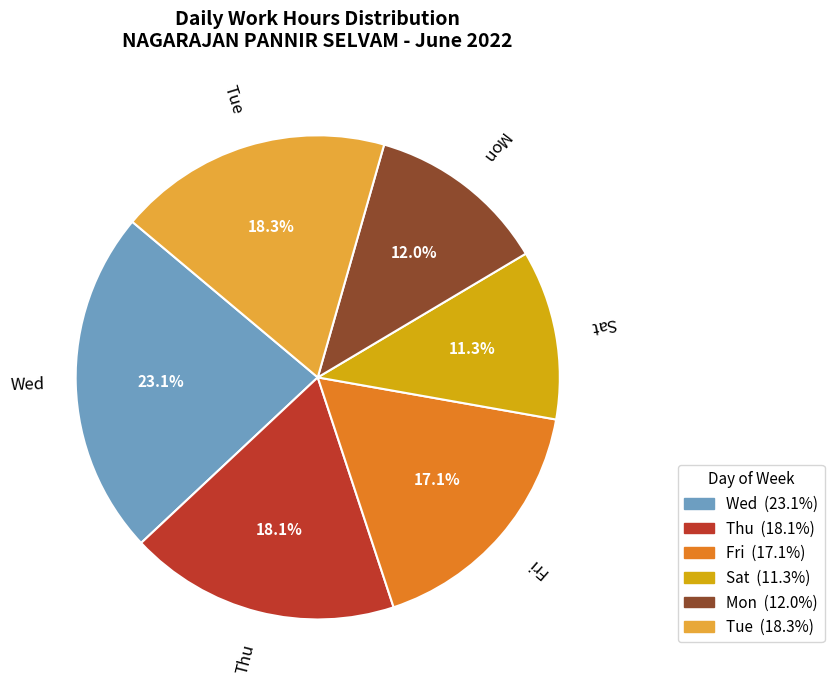

Is there any slice that represents more than half of the pie?

No